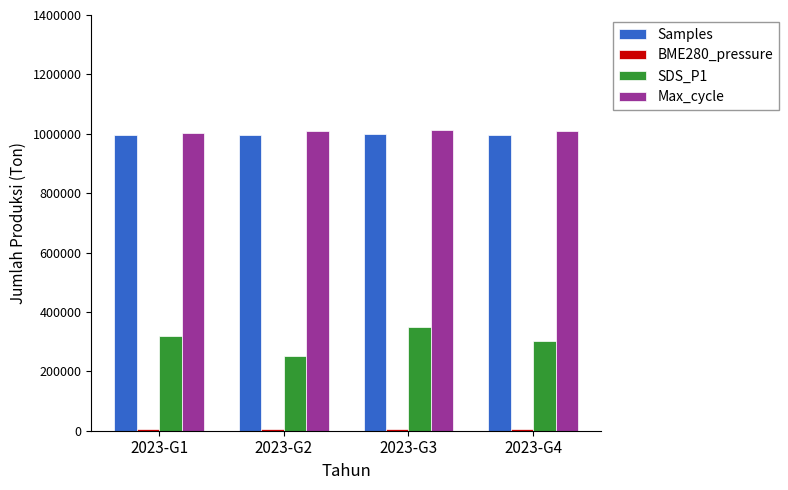

At how many categories does at least one series exceed 570604?

4